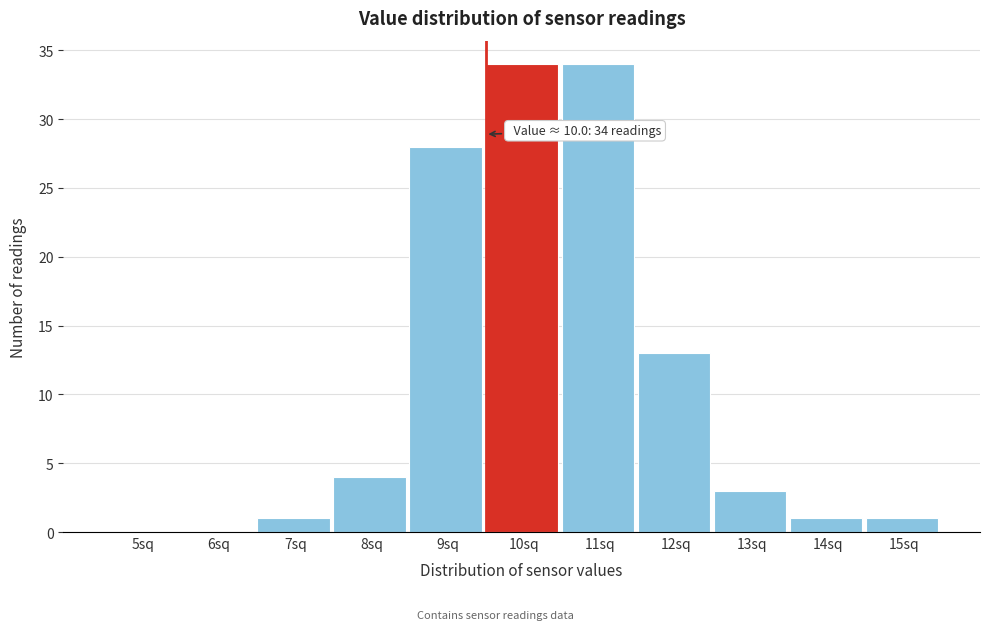

Reading right to left, what are all the values shown in this chart?

15sq=1	14sq=1	13sq=3	12sq=13	11sq=34	10sq=34	9sq=28	8sq=4	7sq=1	6sq=0	5sq=0